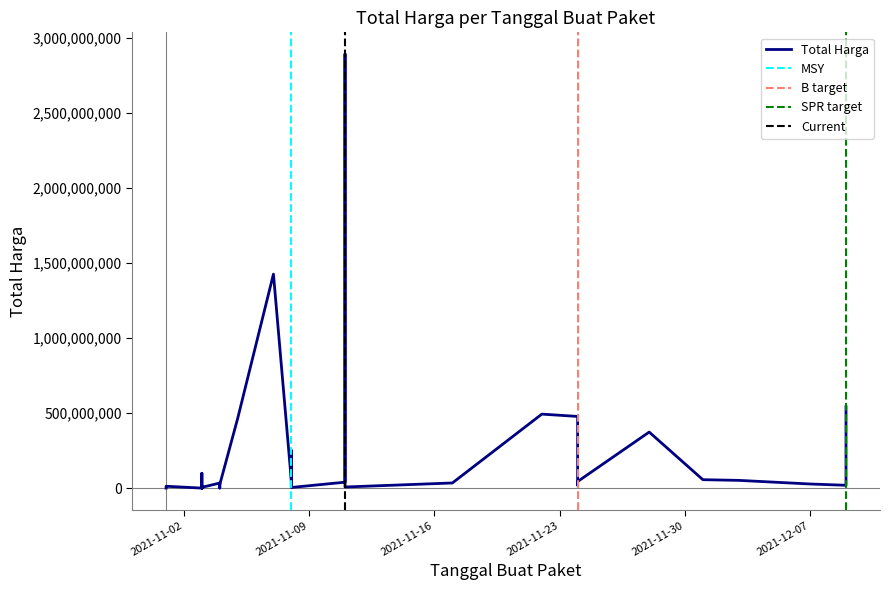

List the labels in order of value, smallest first.

2021-11-03, 2021-11-03, 2021-11-03, 2021-11-01, 2021-11-04, 2021-11-03, 2021-11-08, 2021-11-03, 2021-11-03, 2021-11-11, 2021-11-03, 2021-11-08, 2021-11-01, 2021-11-08, 2021-12-09, 2021-11-24, 2021-11-04, 2021-12-07, 2021-11-04, 2021-11-04, 2021-11-17, 2021-11-11, 2021-11-24, 2021-11-08, 2021-12-03, 2021-12-01, 2021-11-03, 2021-11-08, 2021-11-28, 2021-11-05, 2021-11-24, 2021-11-22, 2021-12-09, 2021-11-07, 2021-11-11